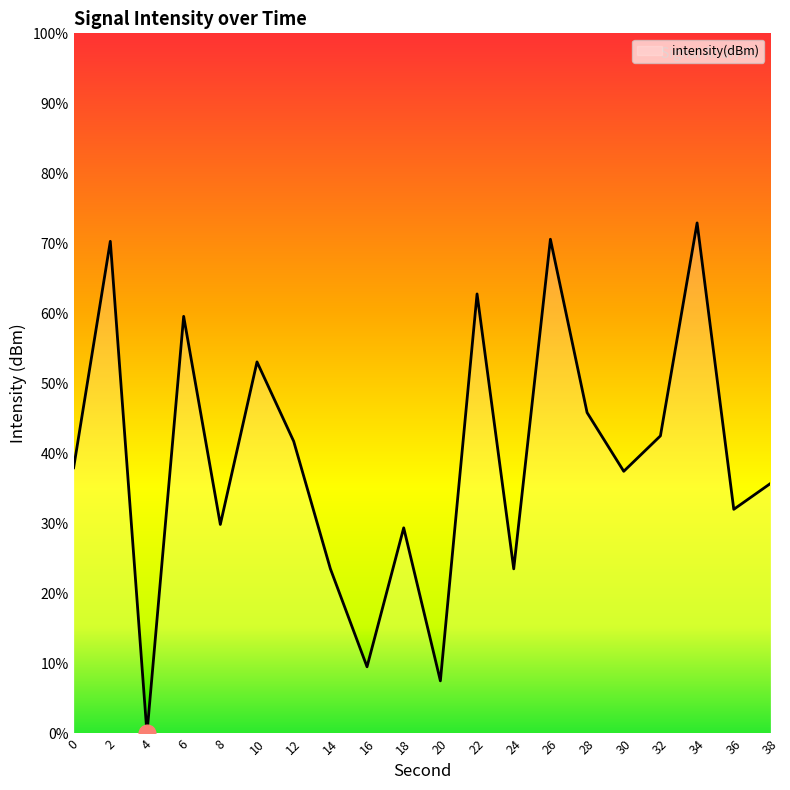

Is this an area chart (filled region under the line)?

Yes